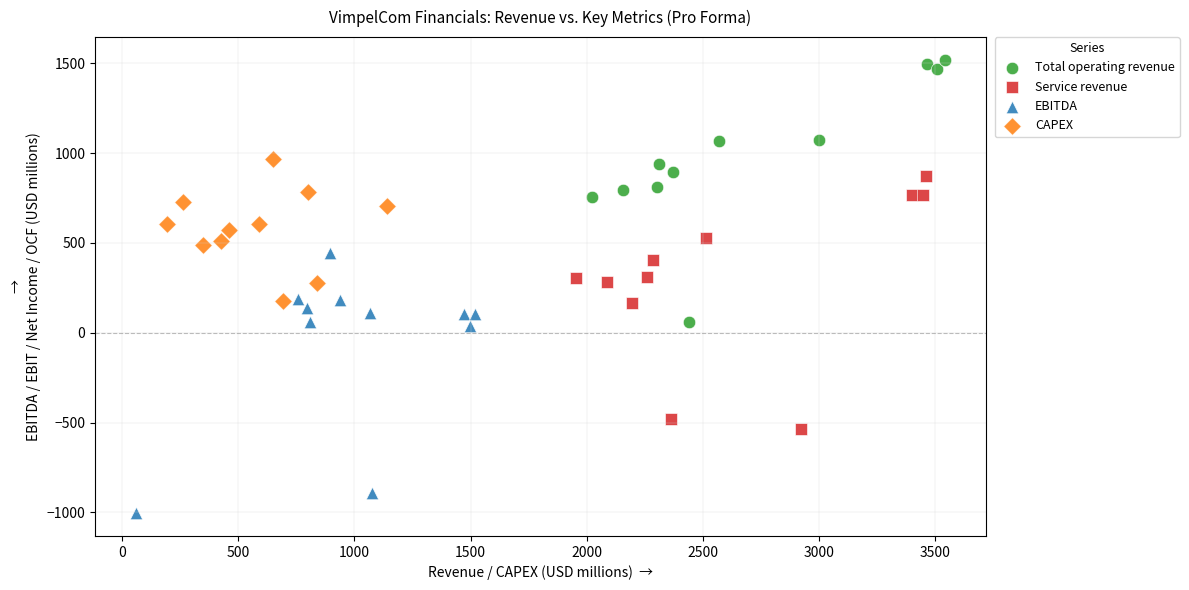

Which series contains the lowest Y value?

EBITDA